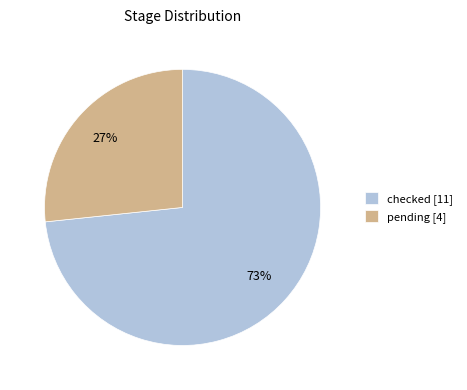

Count the number of slices in the pie.

2